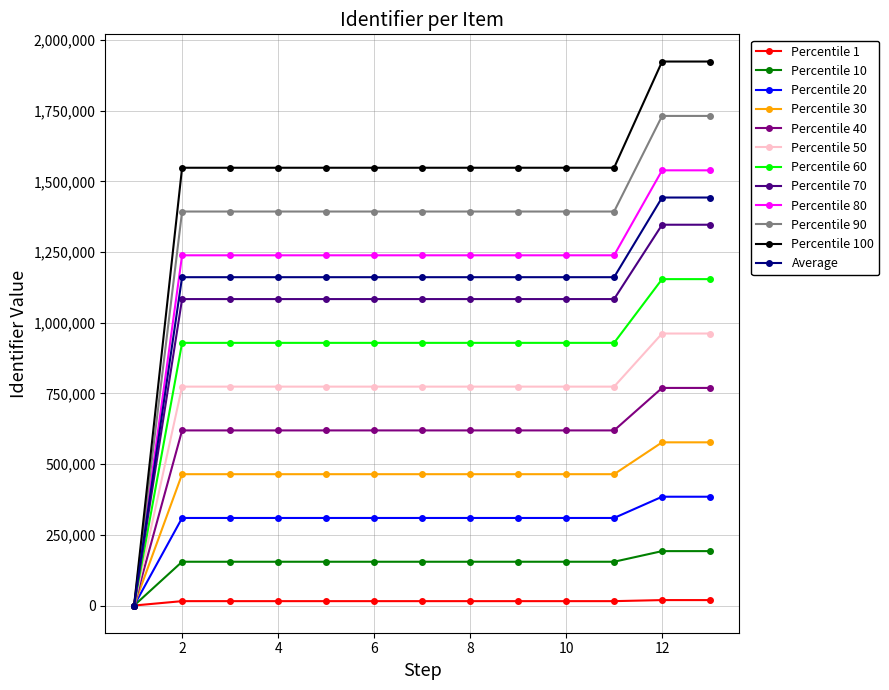

Which series has the largest total across all categories?

Percentile 100